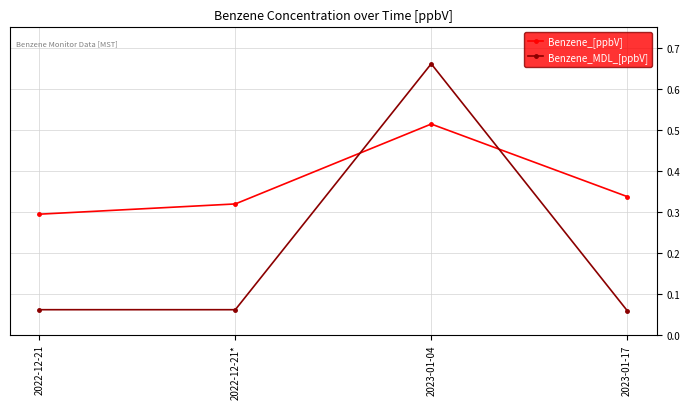

At which label is Benzene_[ppbV] closest to 0?

2022-12-21